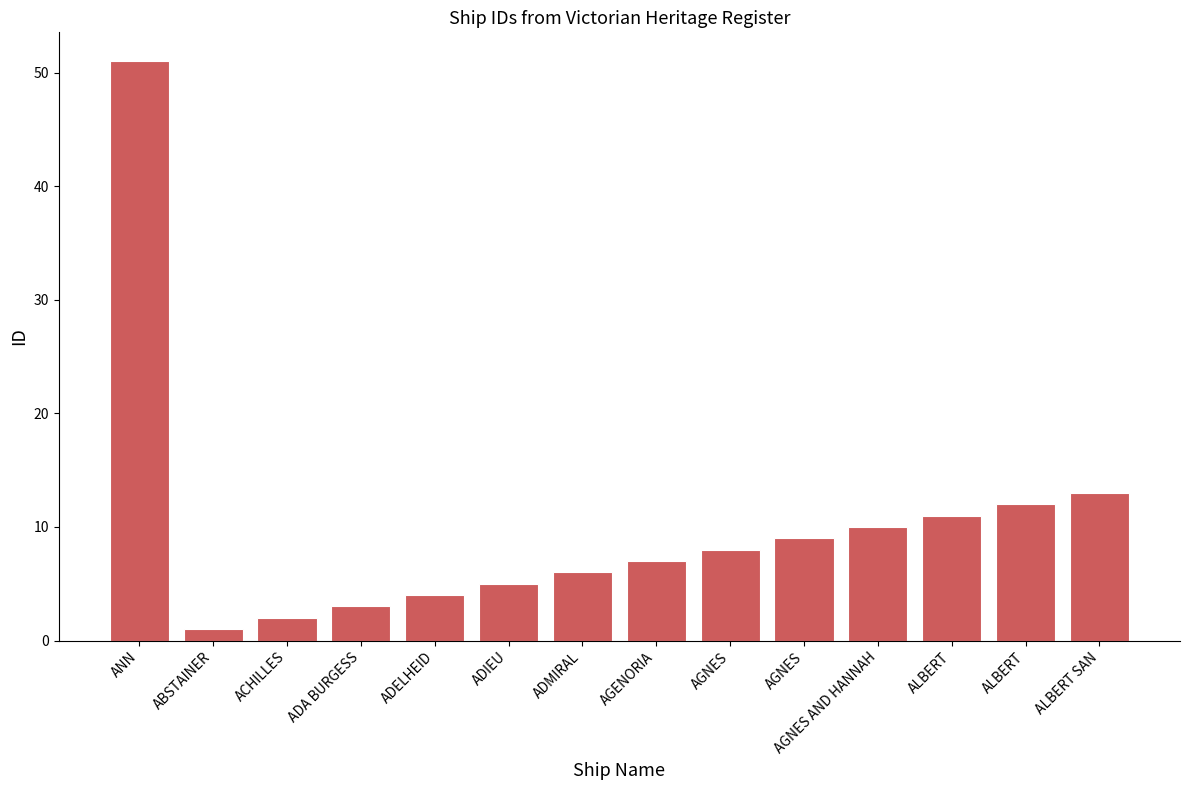

Where is the data nearest to the value 26?

ALBERT SAN